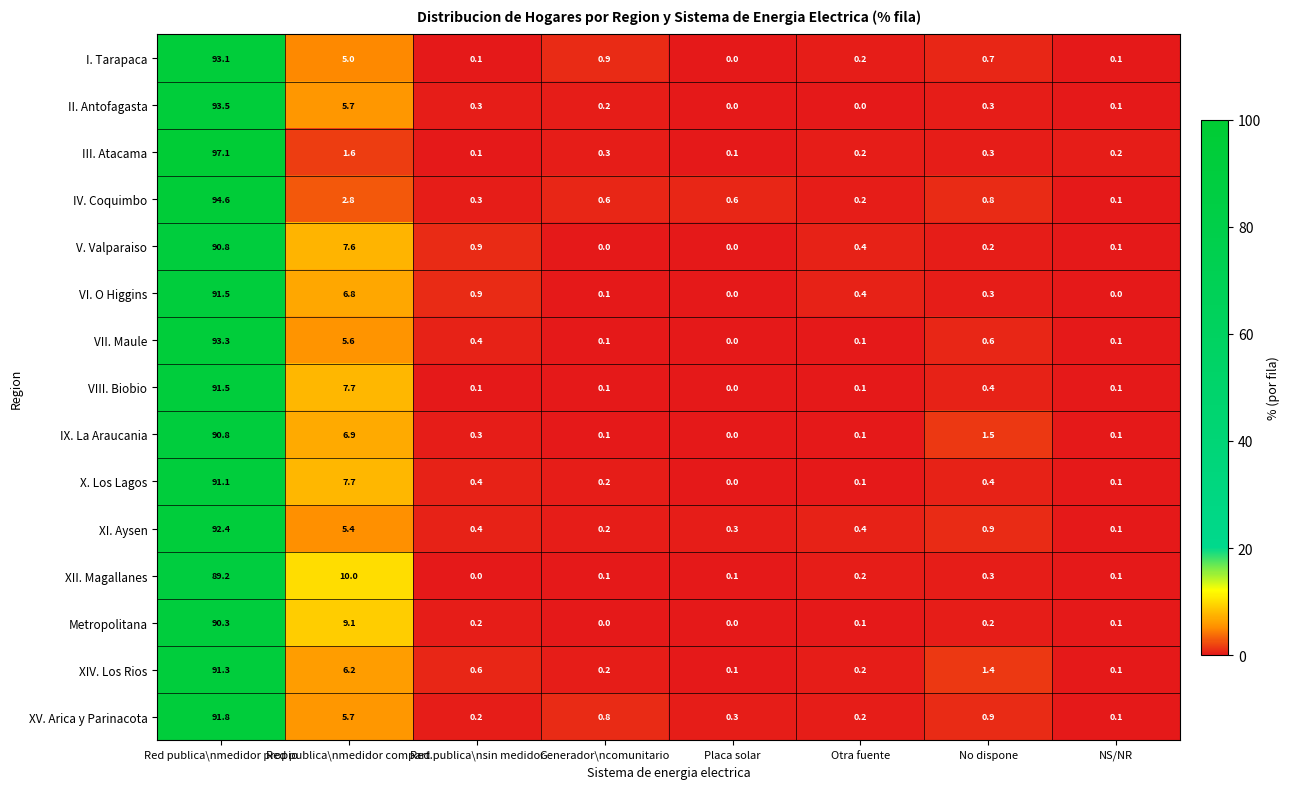

What is the sum of all I. Tarapaca values?

100.1